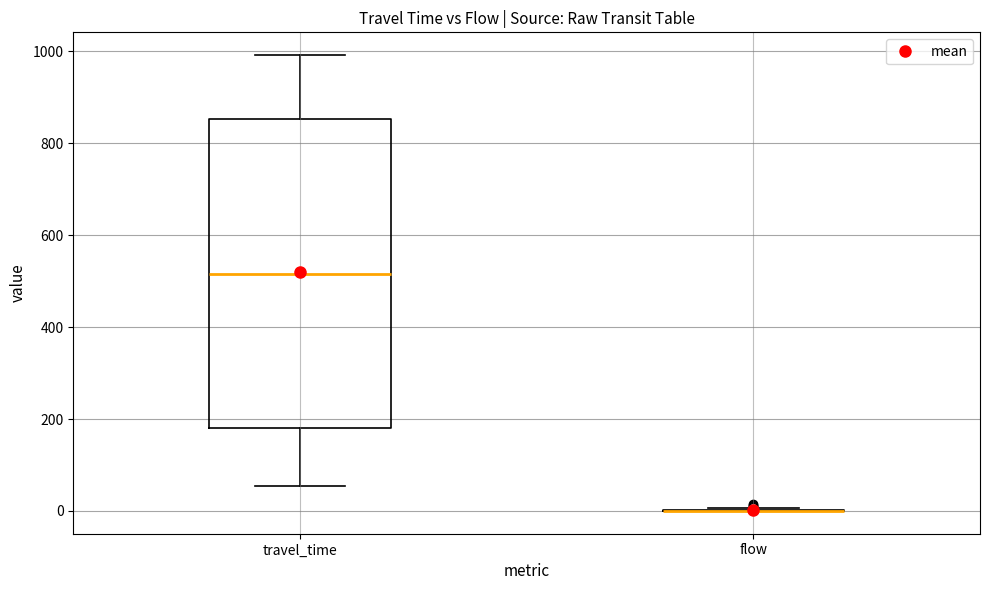

Reading left to right, read every box against the y-axis: the position of its median line, the range the box covers, and the ends of its whiskers. The values are not printed on the chart, so give them approximately, as read against the axis.

travel_time: median 520, box 180 to 860, whiskers 60 to 1000
flow: box collapsed to a line at 0, whiskers 0 to 0